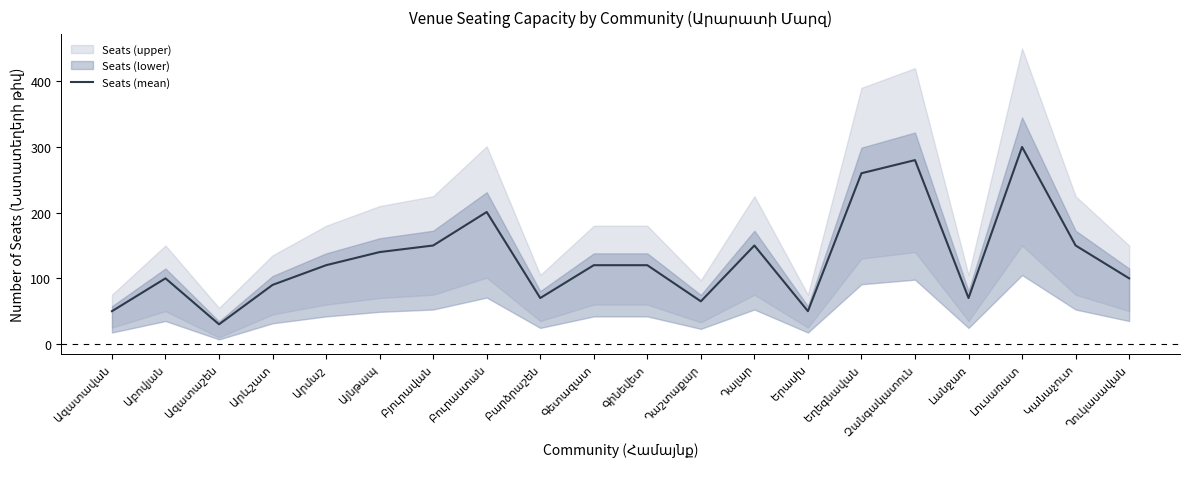

What is the ratio of the value at Կանաչուտ to the value at Գետազատ?

1.2